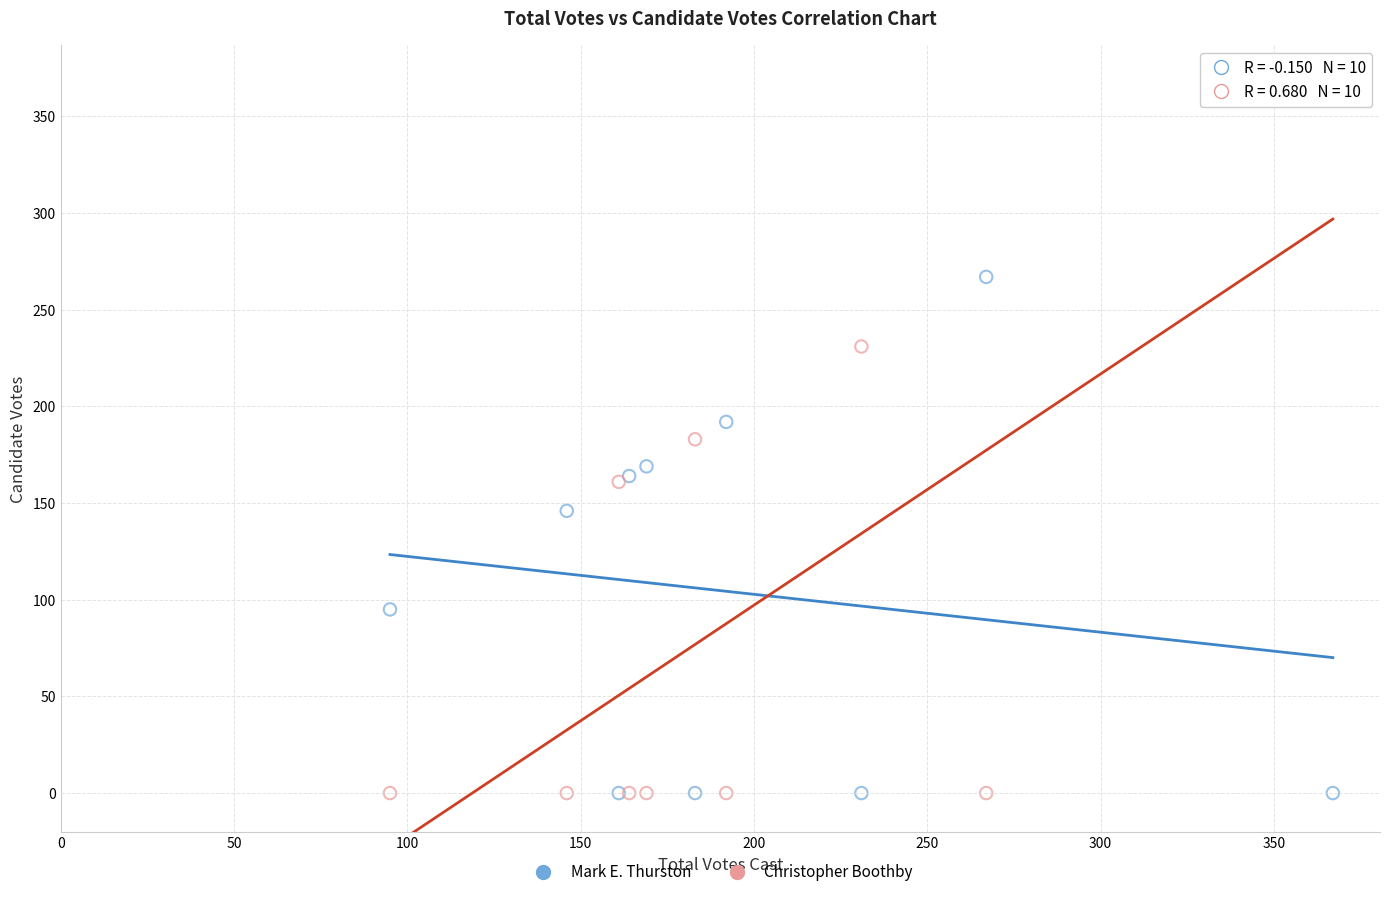

Which series has the widest spread of Y values?

Christopher Boothby